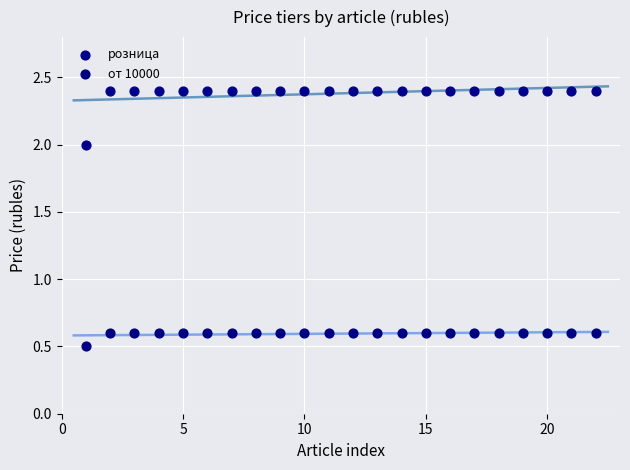

Across all data points, what is the range of X values (max minus min)?

21.0